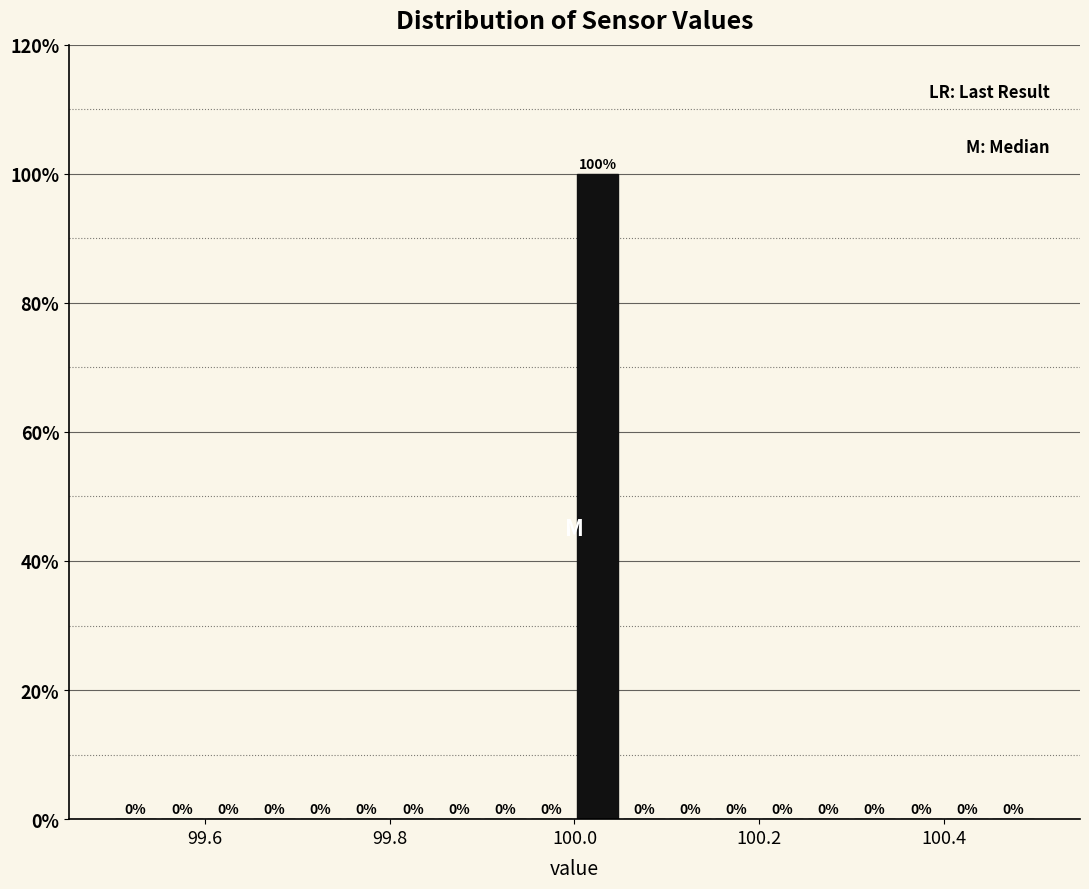

Read against the x-axis, roughly where is the centre of the tallest bar?

100.02